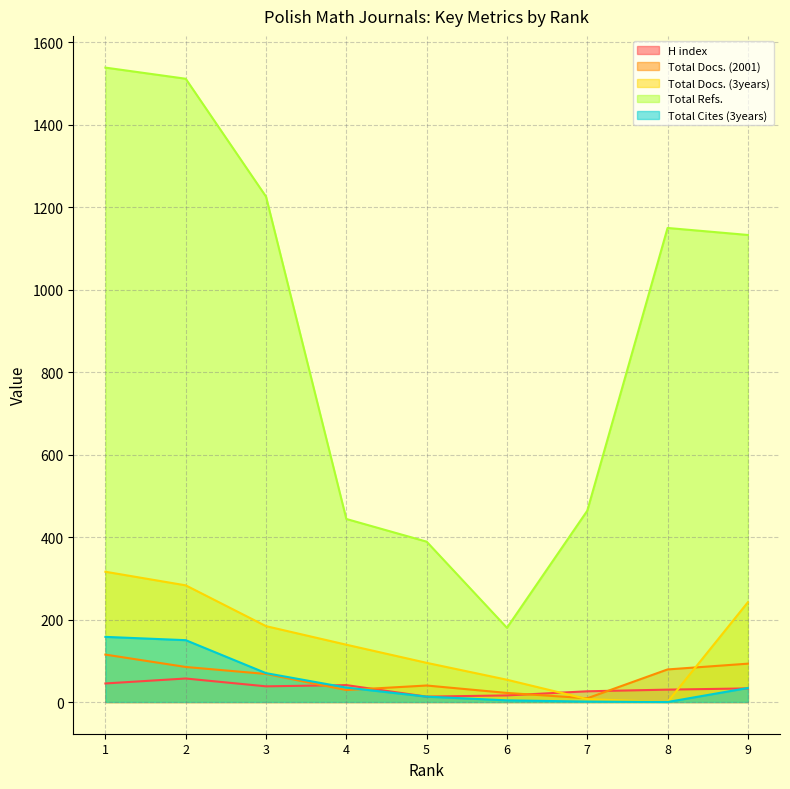

What are all the series names shown in the legend?

H index, Total Docs. (2001), Total Docs. (3years), Total Refs., Total Cites (3years)